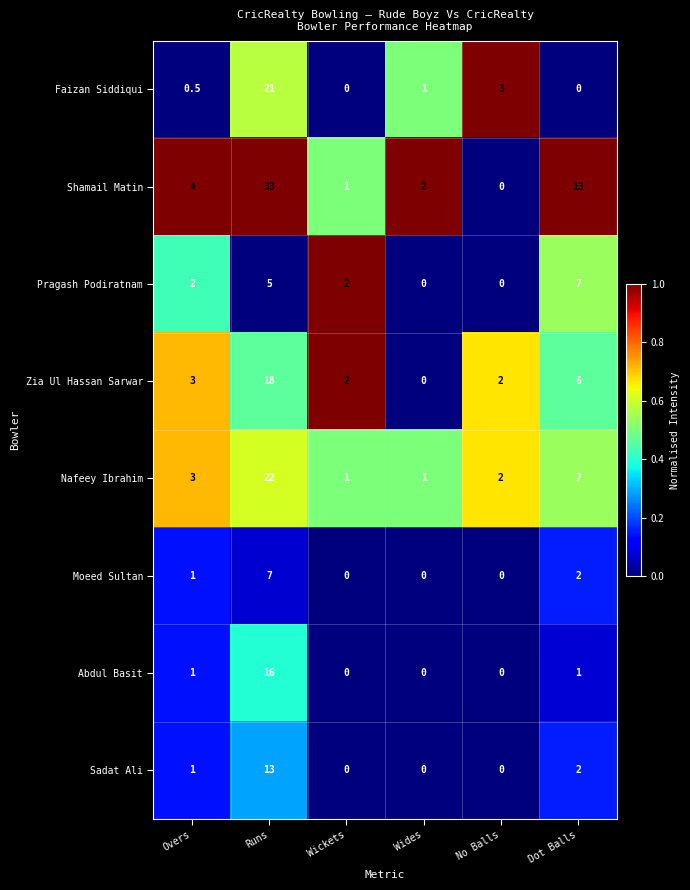

What is the spread (max minus min) of values at Runs?

28.0